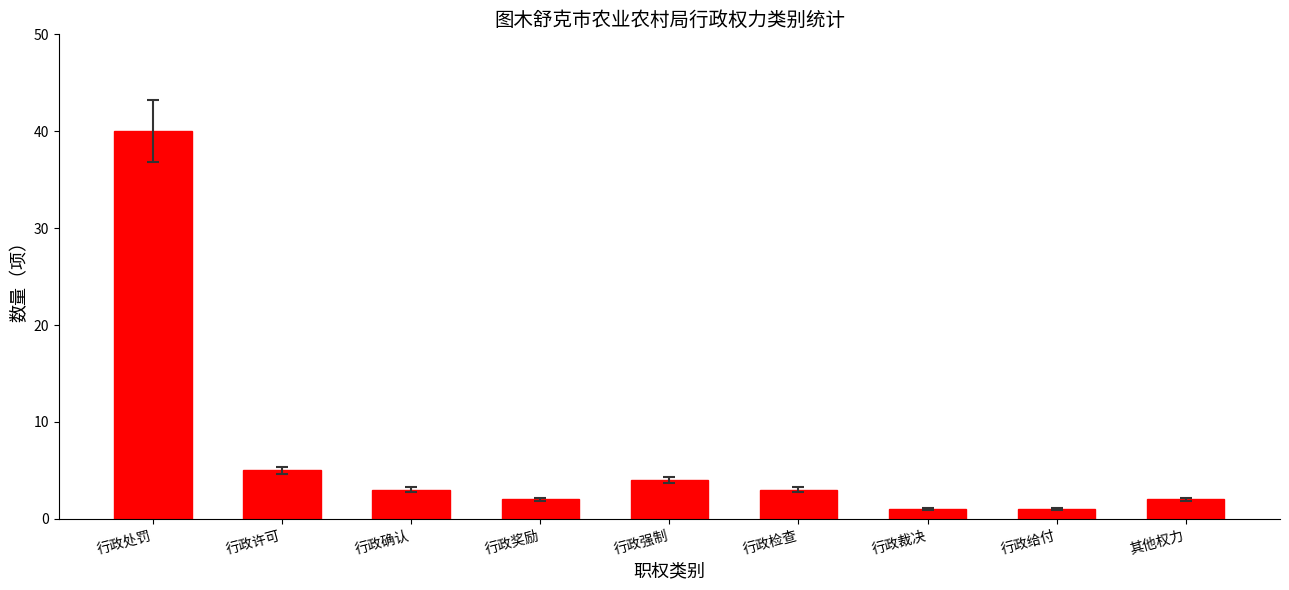

What is the ratio of the value at 行政强制 to the value at 行政给付?

4.0